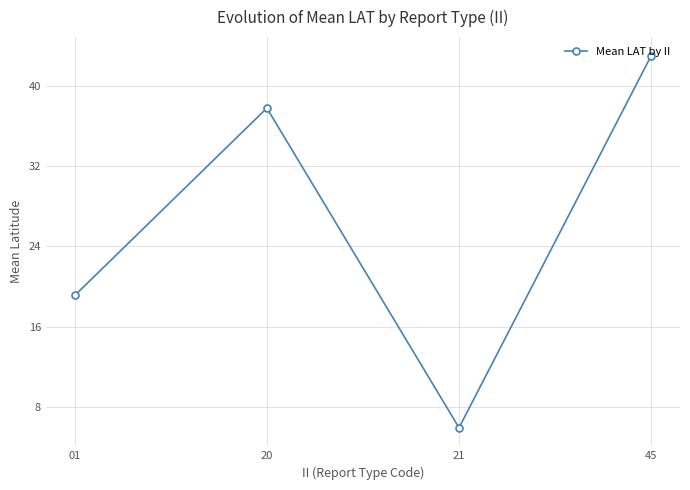

Is this an area chart (filled region under the line)?

No